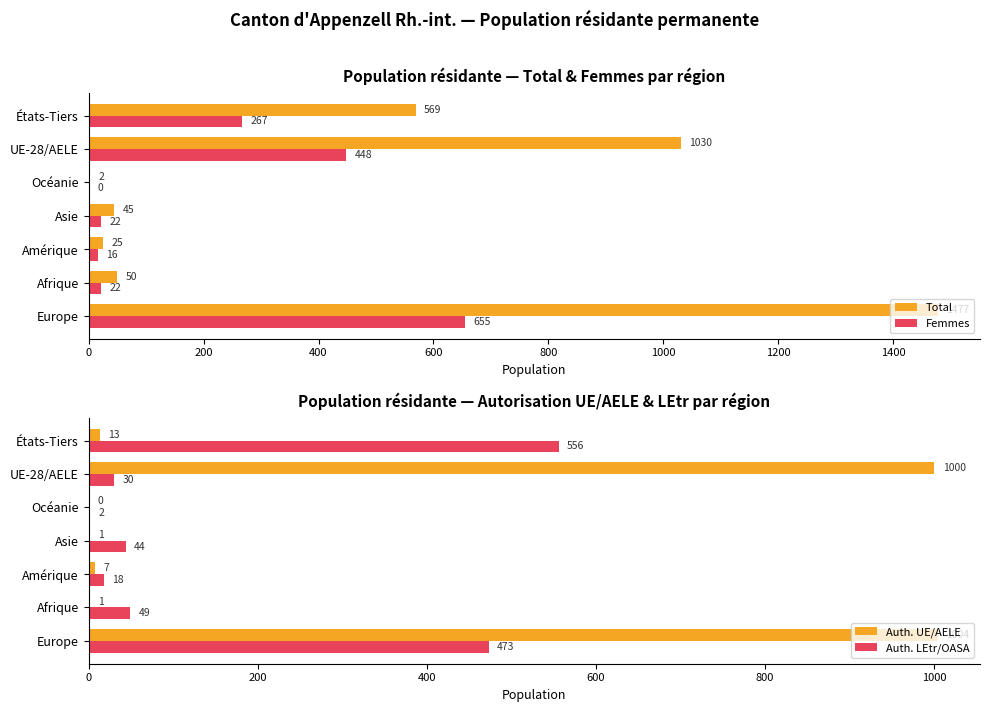

Read the Total value at Asie.

45